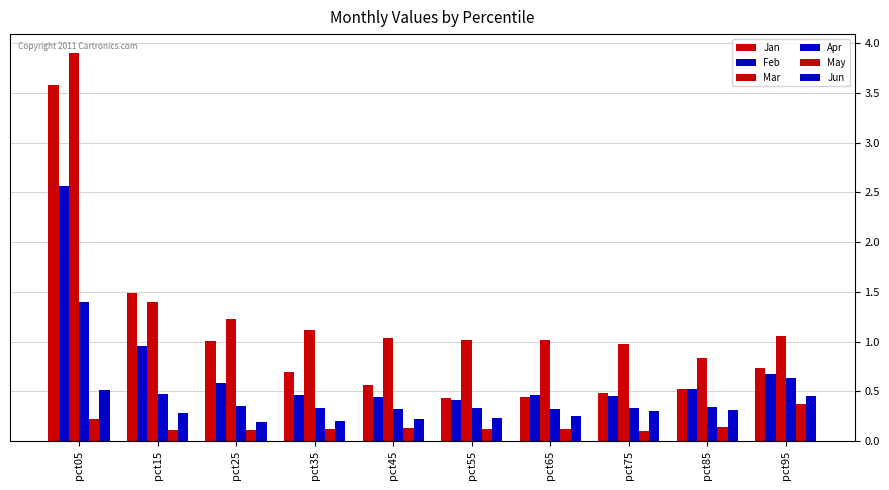

Reading right to left, list all the values displayed in this chart.

Jan: pct95=0.7	pct85=0.5	pct75=0.5	pct65=0.4	pct55=0.4	pct45=0.6	pct35=0.7	pct25=1.0	pct15=1.5	pct05=3.6
Feb: pct95=0.7	pct85=0.5	pct75=0.5	pct65=0.5	pct55=0.4	pct45=0.4	pct35=0.5	pct25=0.6	pct15=1.0	pct05=2.6
Mar: pct95=1.1	pct85=0.8	pct75=1.0	pct65=1.0	pct55=1.0	pct45=1.0	pct35=1.1	pct25=1.2	pct15=1.4	pct05=3.9
Apr: pct95=0.6	pct85=0.3	pct75=0.3	pct65=0.3	pct55=0.3	pct45=0.3	pct35=0.3	pct25=0.3	pct15=0.5	pct05=1.4
May: pct95=0.4	pct85=0.1	pct75=0.1	pct65=0.1	pct55=0.1	pct45=0.1	pct35=0.1	pct25=0.1	pct15=0.1	pct05=0.2
Jun: pct95=0.5	pct85=0.3	pct75=0.3	pct65=0.3	pct55=0.2	pct45=0.2	pct35=0.2	pct25=0.2	pct15=0.3	pct05=0.5